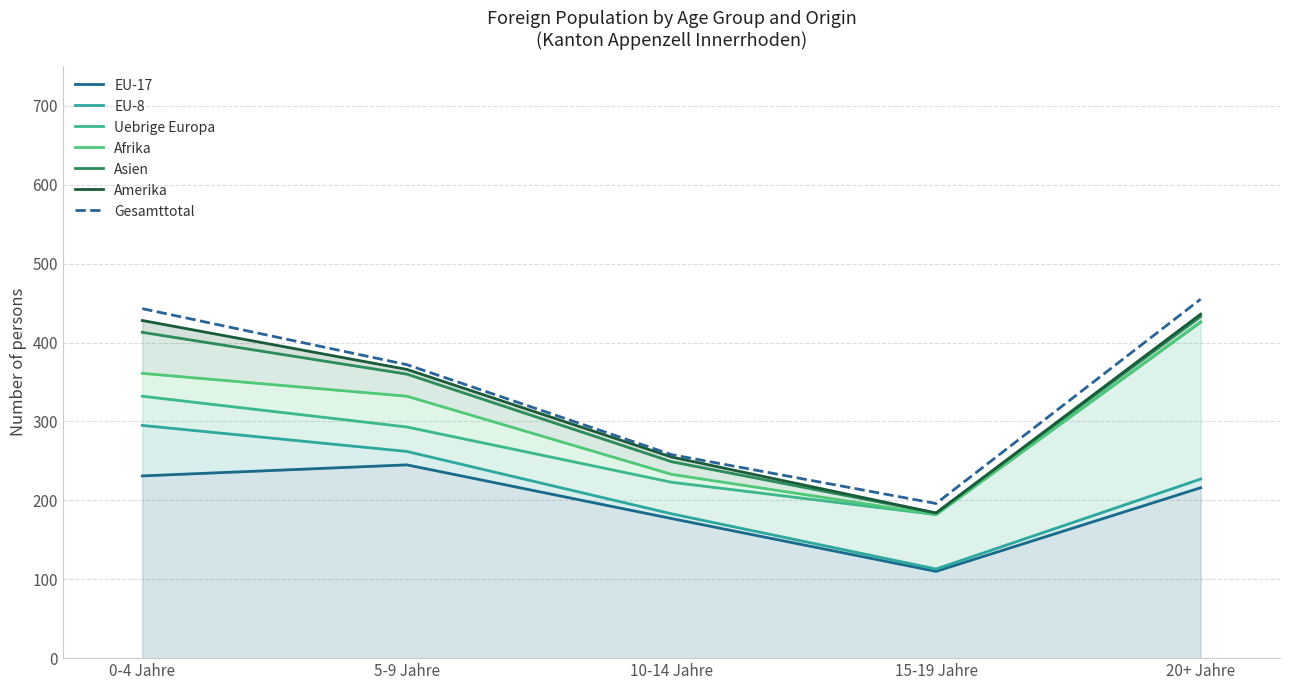

What is the maximum value for Gesamttotal?

455